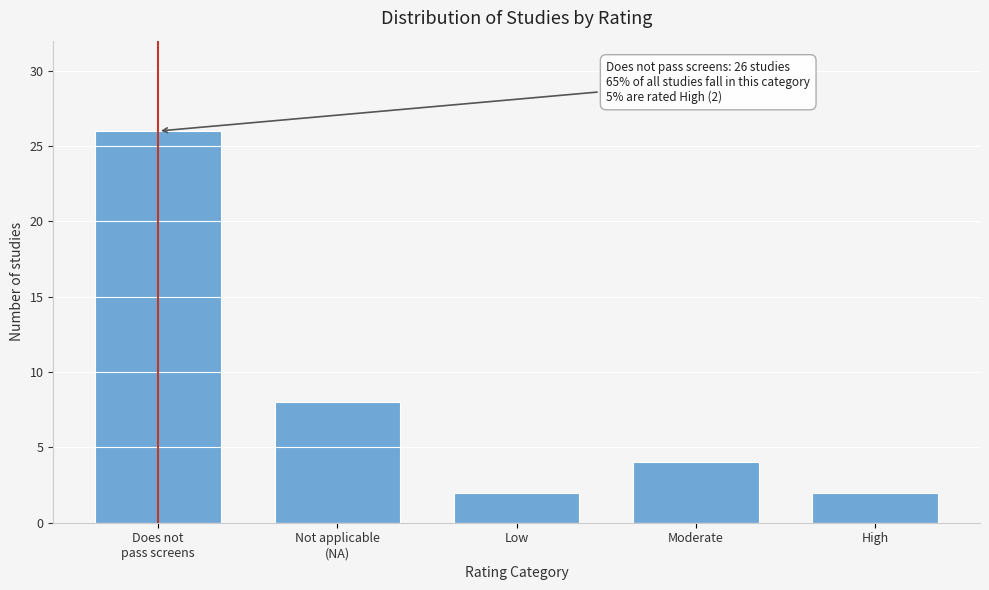

Reading left to right, transcribe all the data shown in this chart.

26	8	2	4	2